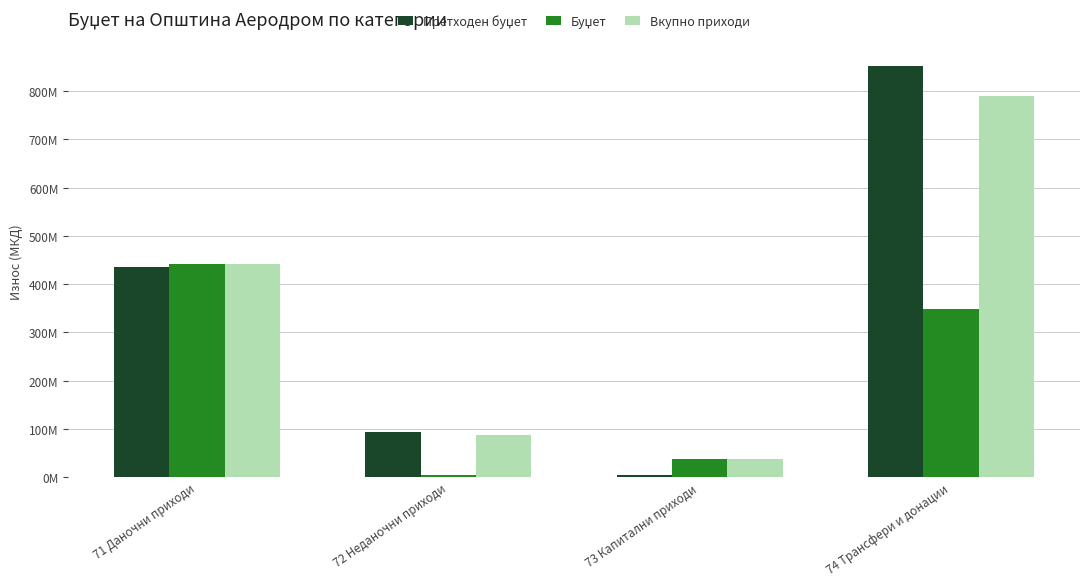

What is the sum of the Претходен буџет values at 74 Трансфери и донации and 72 Неданочни приходи?

944253000